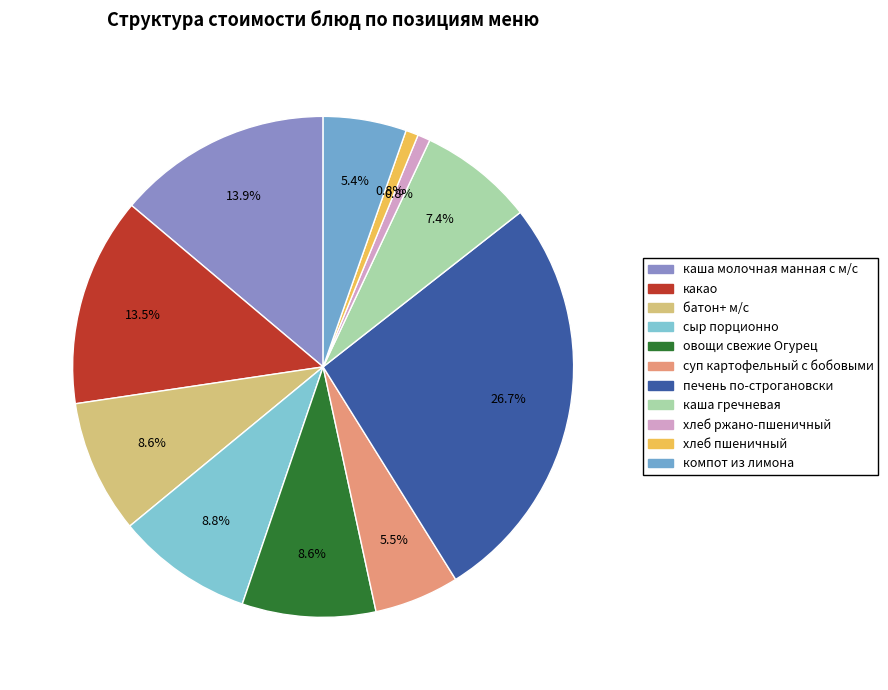

How many slices are in this pie chart?

11